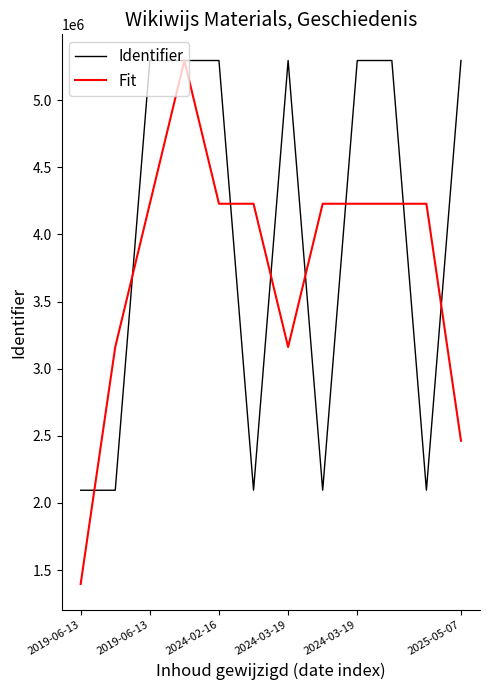

Which series has the widest spread of values?

Fit